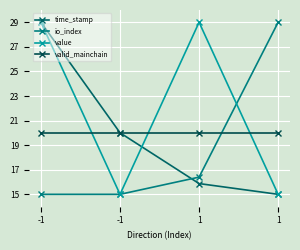

Count the number of data series in this chart.

4